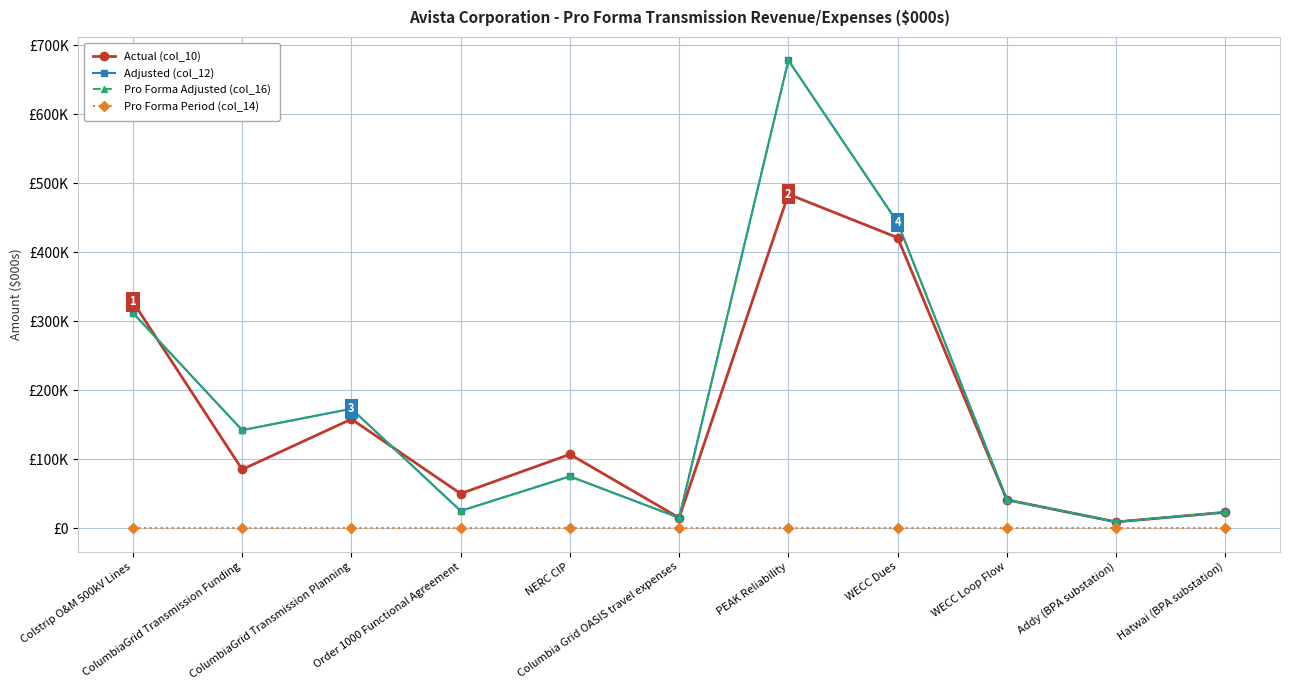

What is the label of the 4th point from the right?

WECC Dues